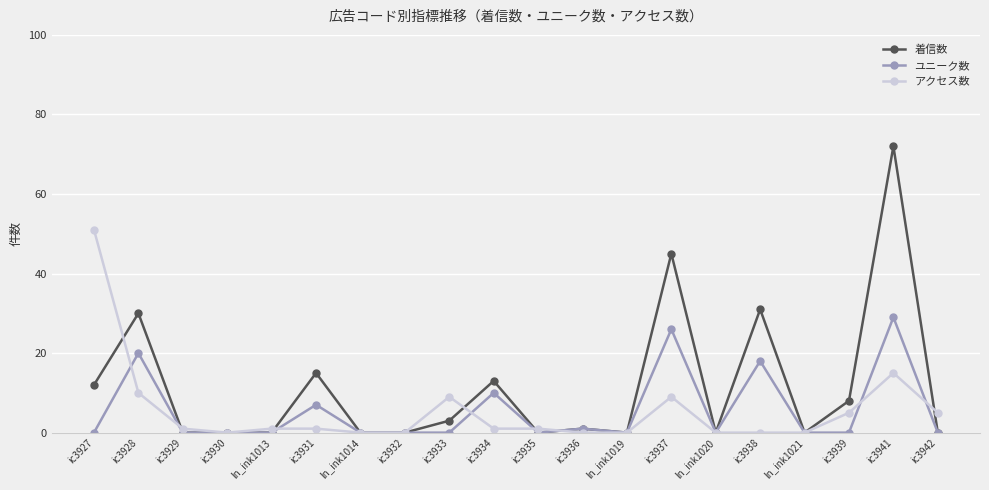

Rank the series by their maximum value, from highest to lowest.

着信数, アクセス数, ユニーク数